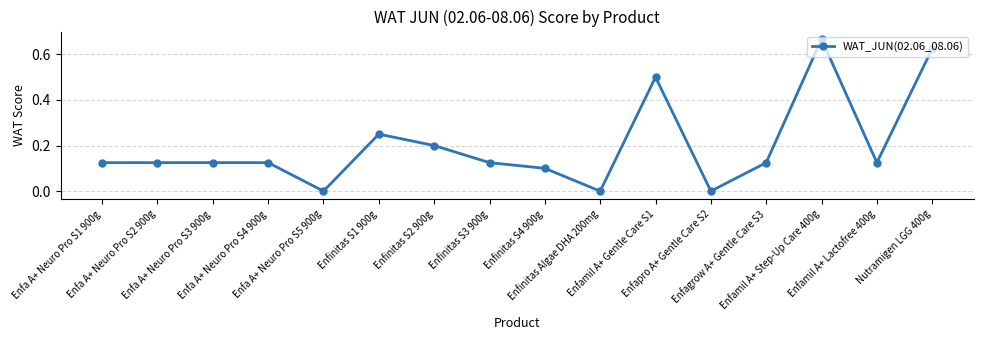

How many distinct data groups are displayed?

1